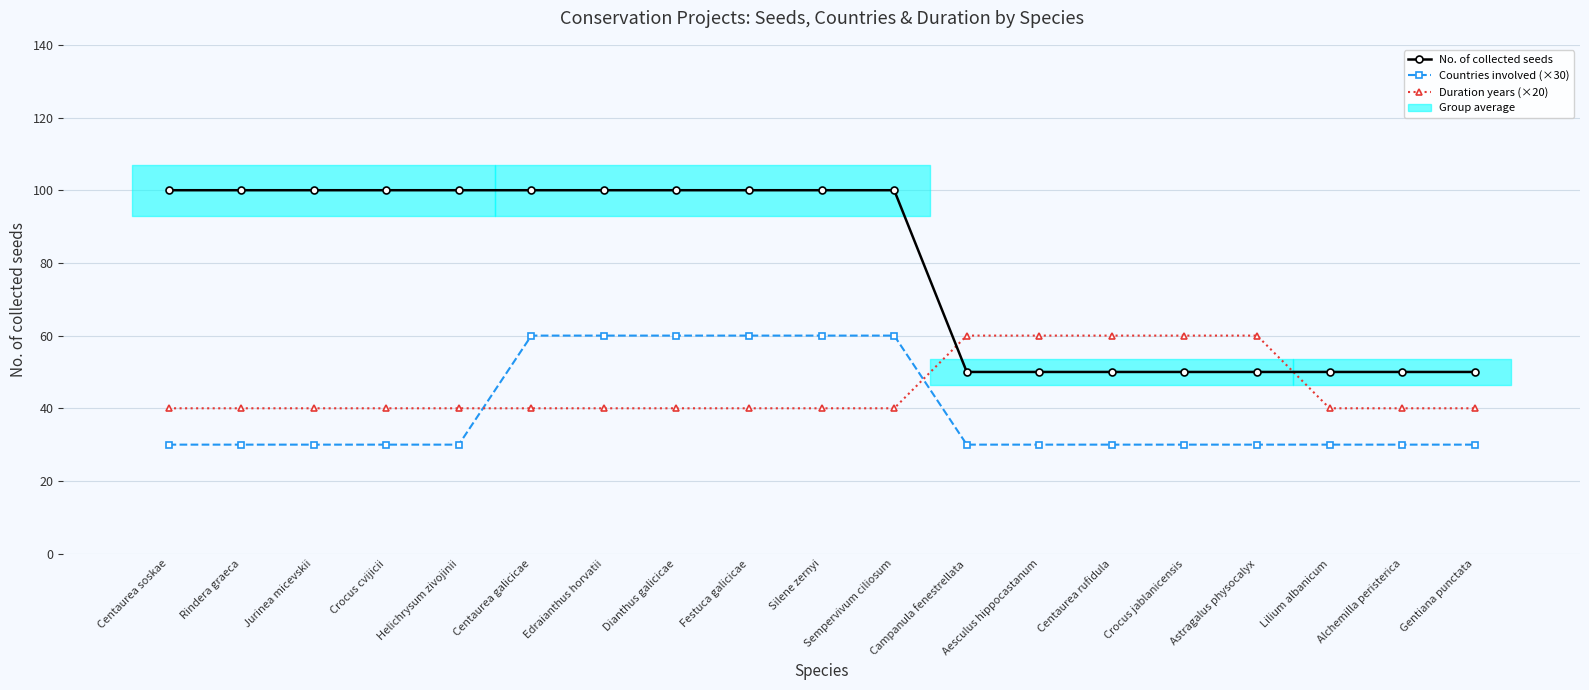

True or false: No. of collected seeds has a value of 147 at Centaurea galicicae.

False